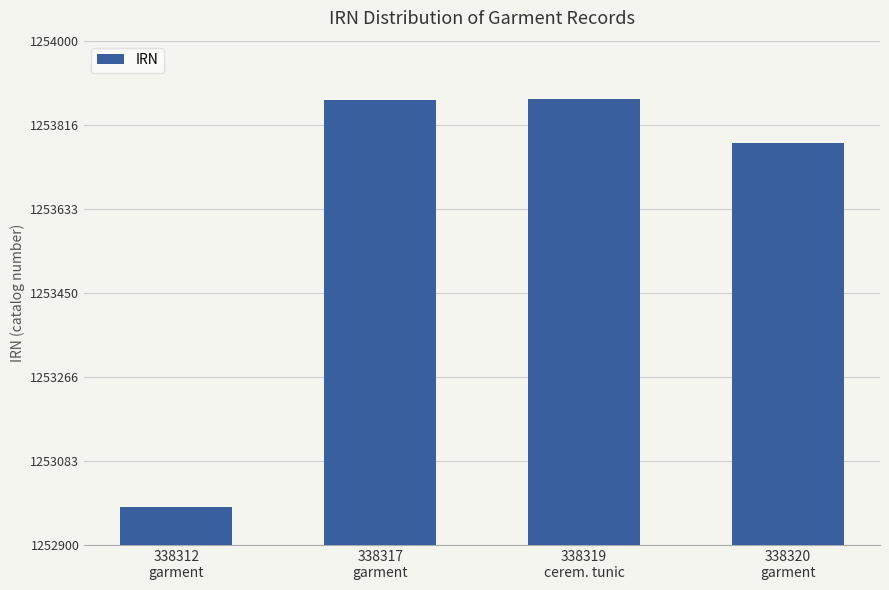

What is the average value?

1253625